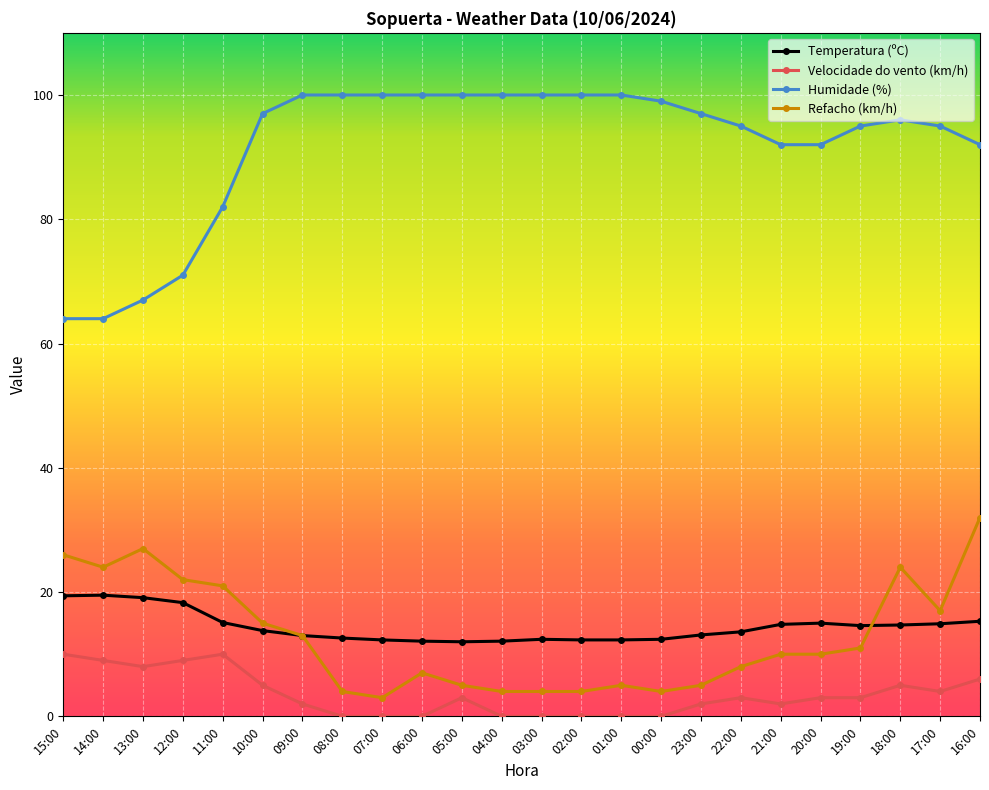

Is the value of Refacho (km/h) at 11:00 greater than the value of Temperatura (ºC) at 15:00?

Yes